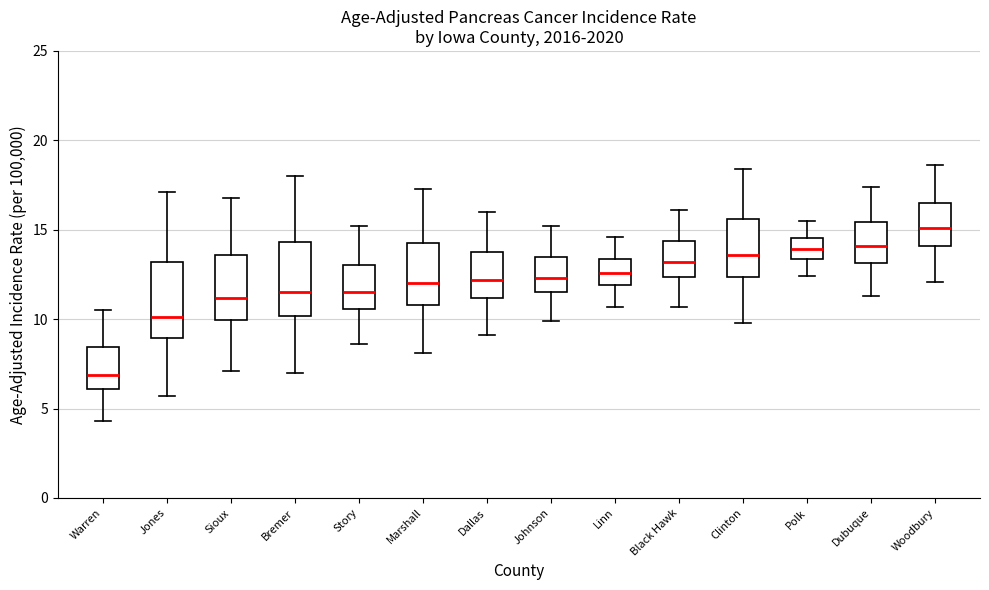

Where does the upper whisker of the box for Dallas end on the y-axis? The values are not printed on the chart, so give them approximately, as read against the axis.

16.0